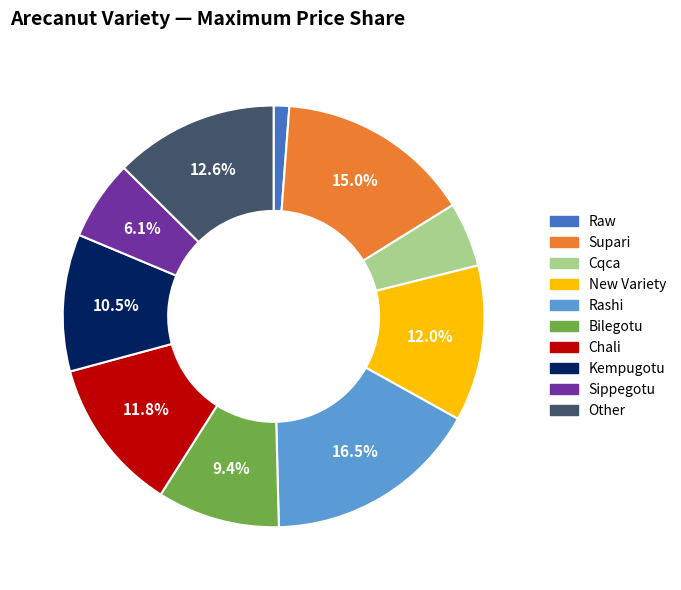

What percentage is the Supari slice, to the nearest percent?

15%